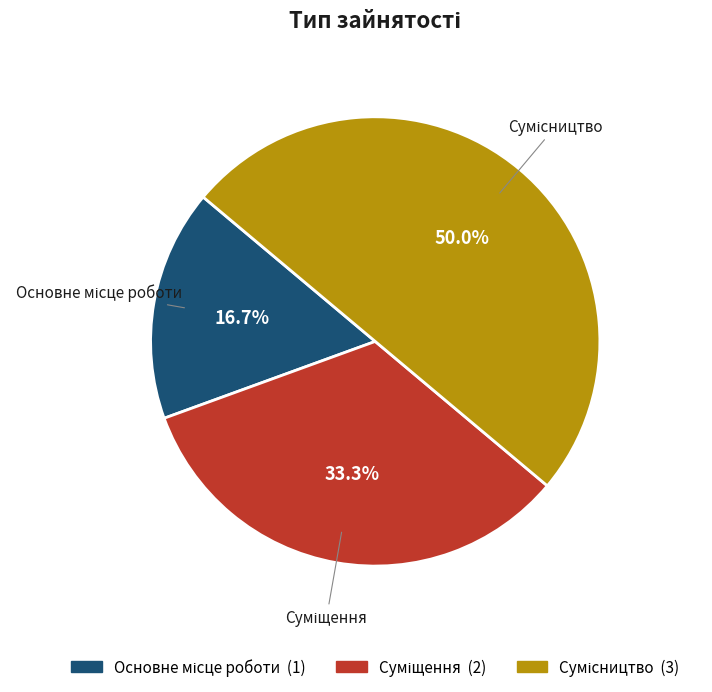

What is the total percentage of Сумісництво and Суміщення?

83.3%